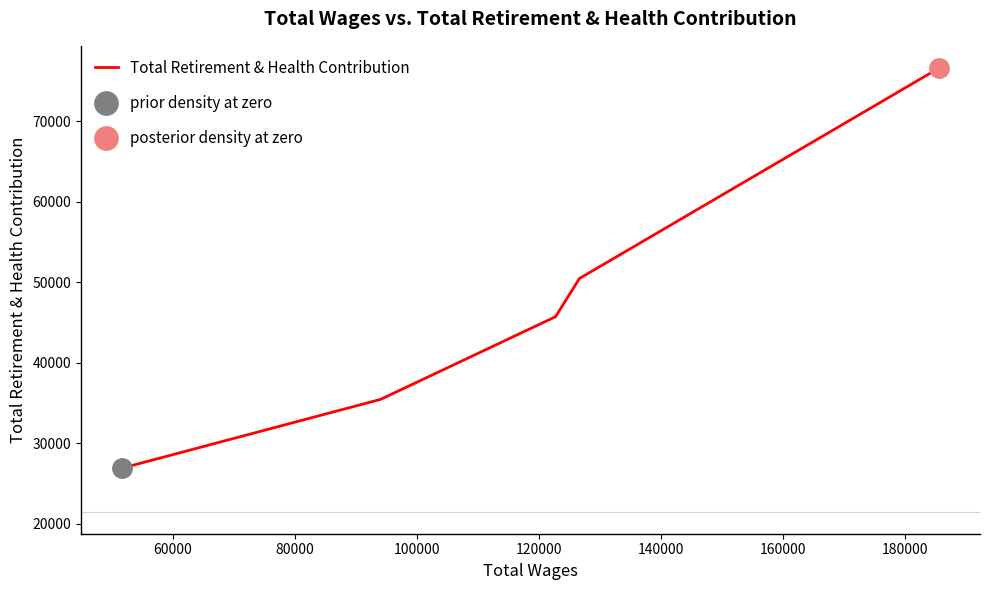

What is the smallest value displayed?

26921